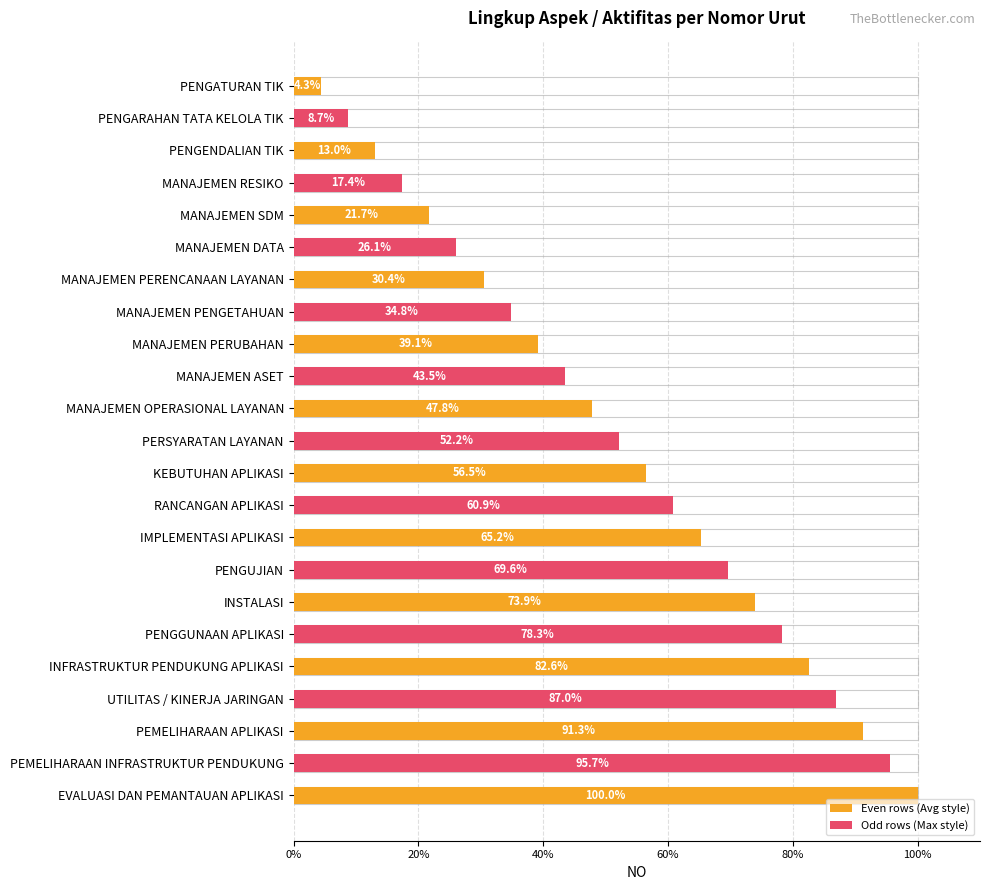

True or false: the data shows 22.3 at IMPLEMENTASI APLIKASI.

False